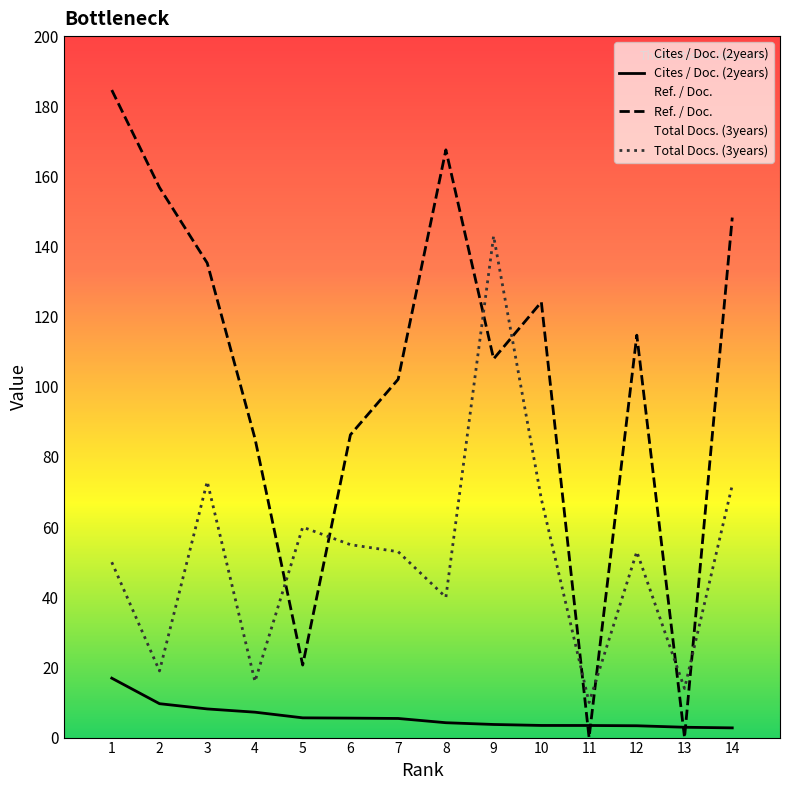

What is the value of the Total Docs. (3years) point at the 7th from the left?

53.0